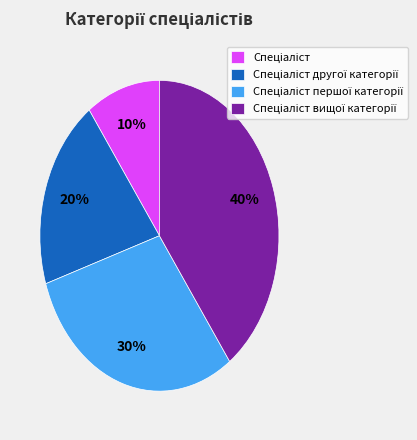

To the nearest percent, what is the difference between the largest and smallest slice percentages?

30%